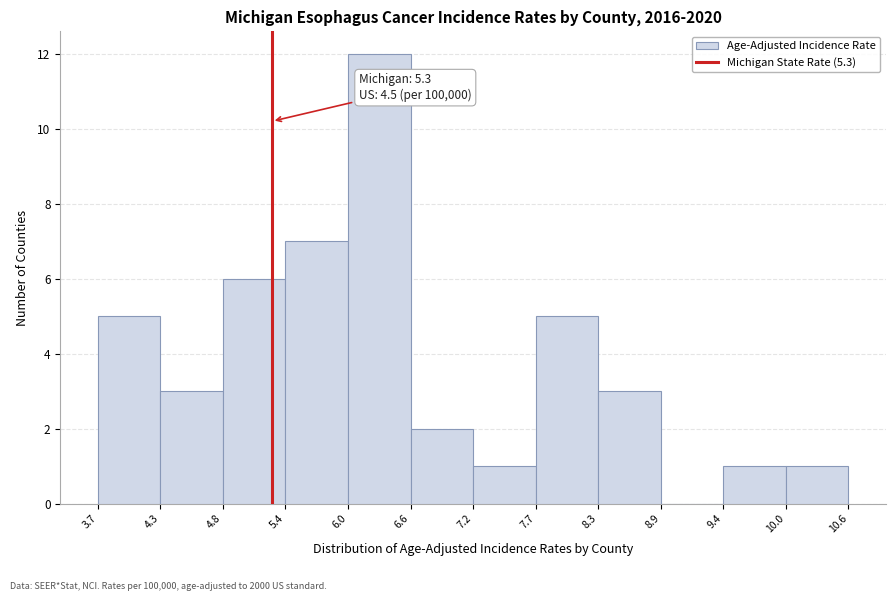

Which range on the x-axis has the tallest bar?

6.0 to 6.6